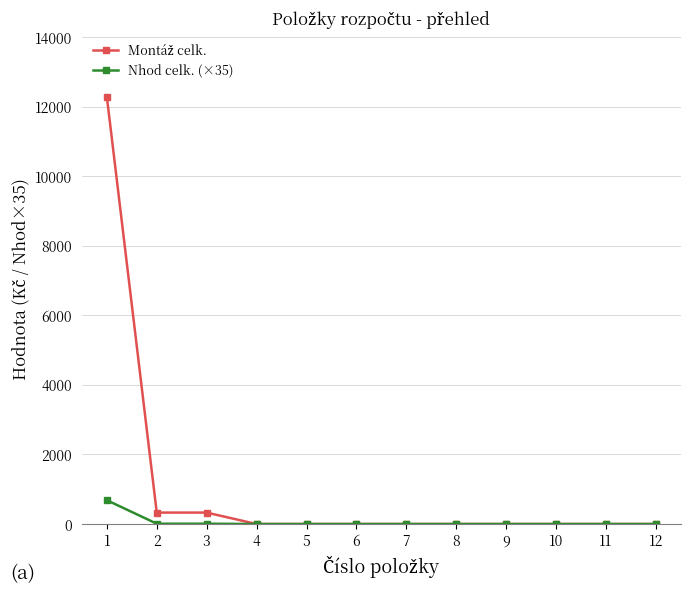

How many lines are shown in the chart?

2